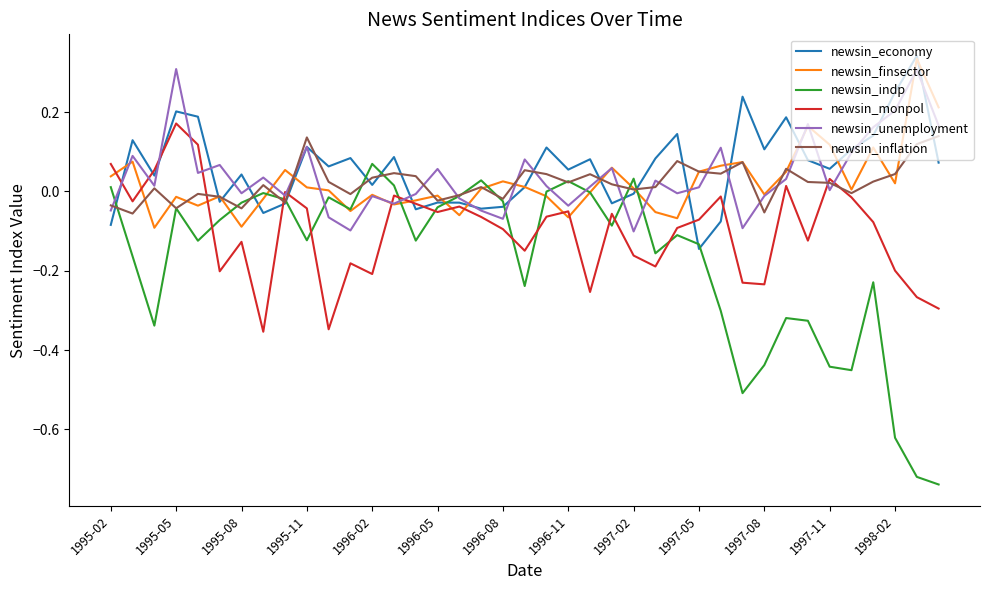

Which series has the largest range (max minus min)?

newsin_indp